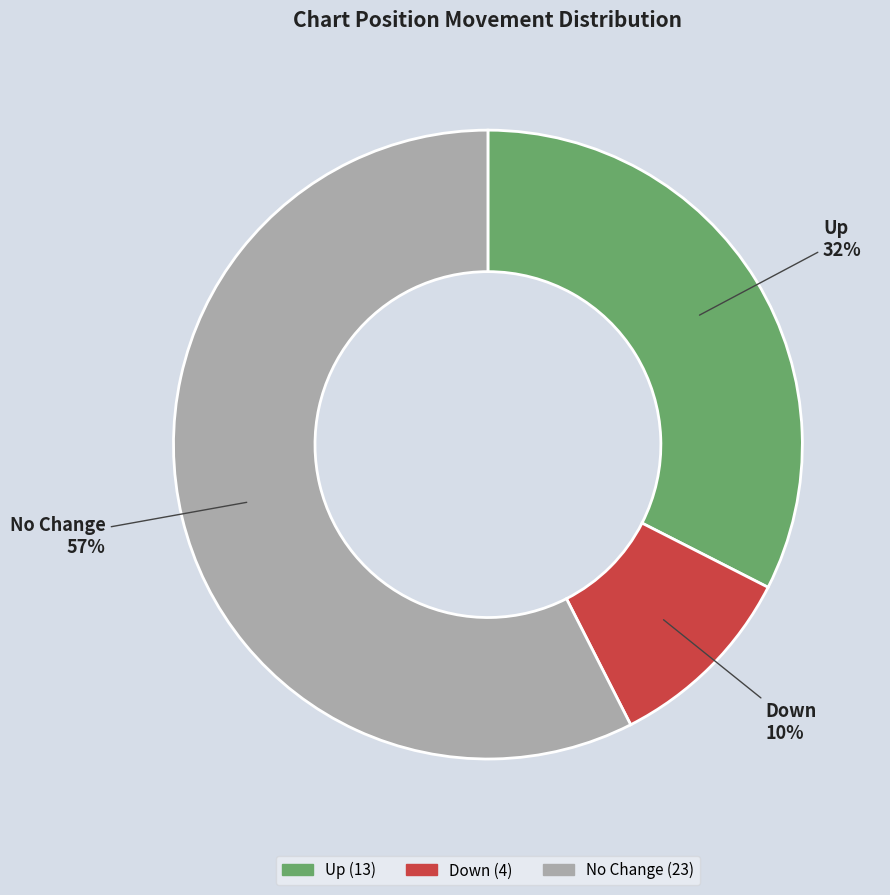

To the nearest percent, what is the average slice percentage?

33%